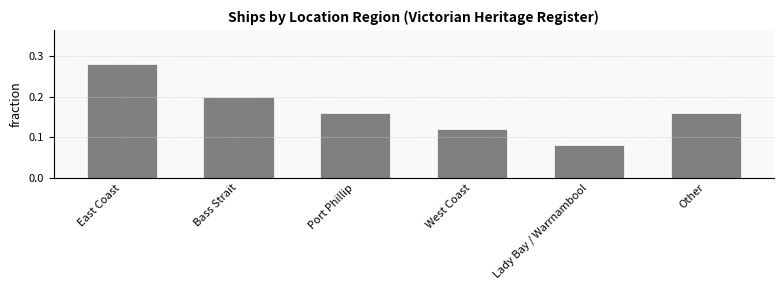

True or false: the data shows 0.3 at Other.

False